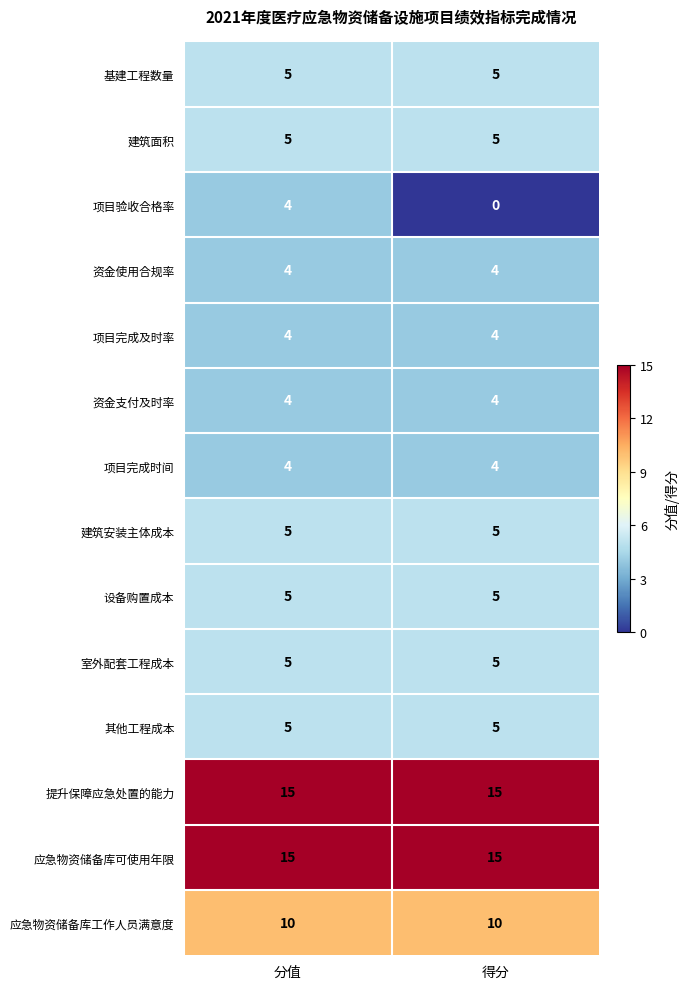

Reading left to right, list all the values displayed in this chart.

基建工程数量: 5	5
建筑面积: 5	5
项目验收合格率: 4	0
资金使用合规率: 4	4
项目完成及时率: 4	4
资金支付及时率: 4	4
项目完成时间: 4	4
建筑安装主体成本: 5	5
设备购置成本: 5	5
室外配套工程成本: 5	5
其他工程成本: 5	5
提升保障应急处置的能力: 15	15
应急物资储备库可使用年限: 15	15
应急物资储备库工作人员满意度: 10	10